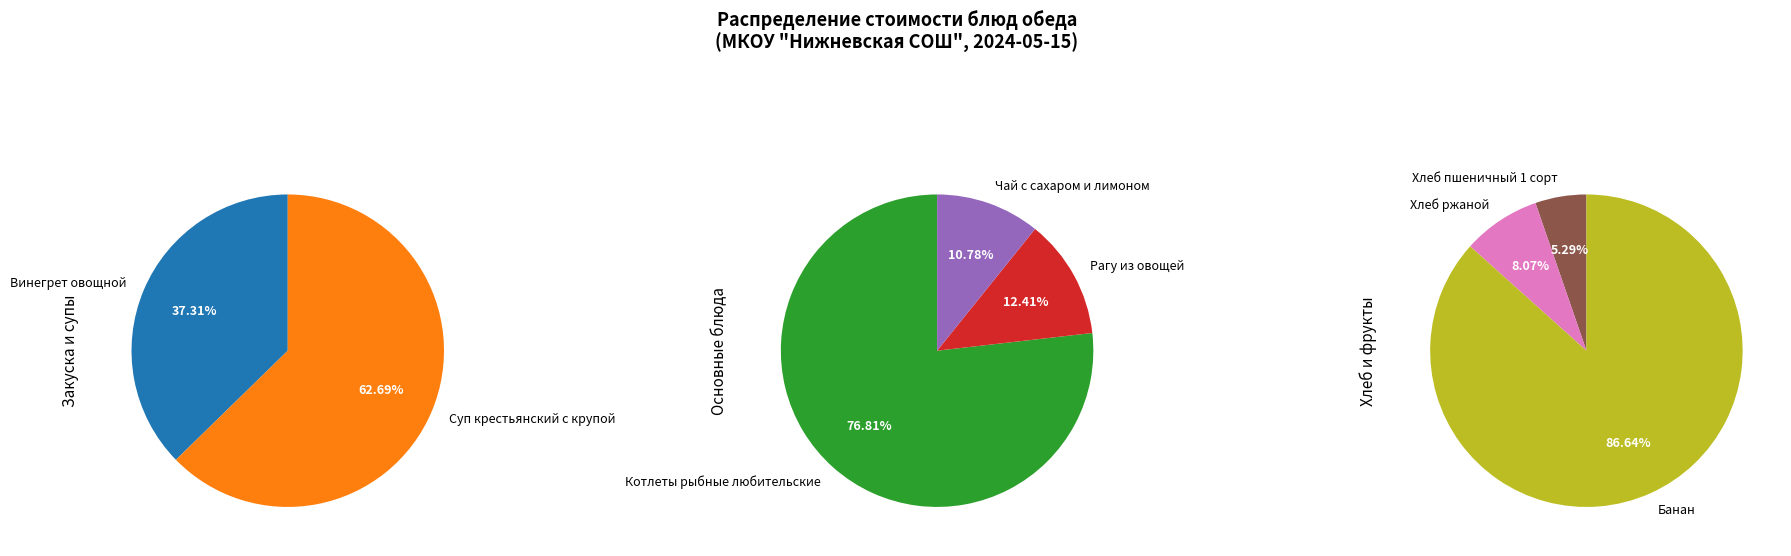

Which slice is the largest?

Котлеты рыбные любительские